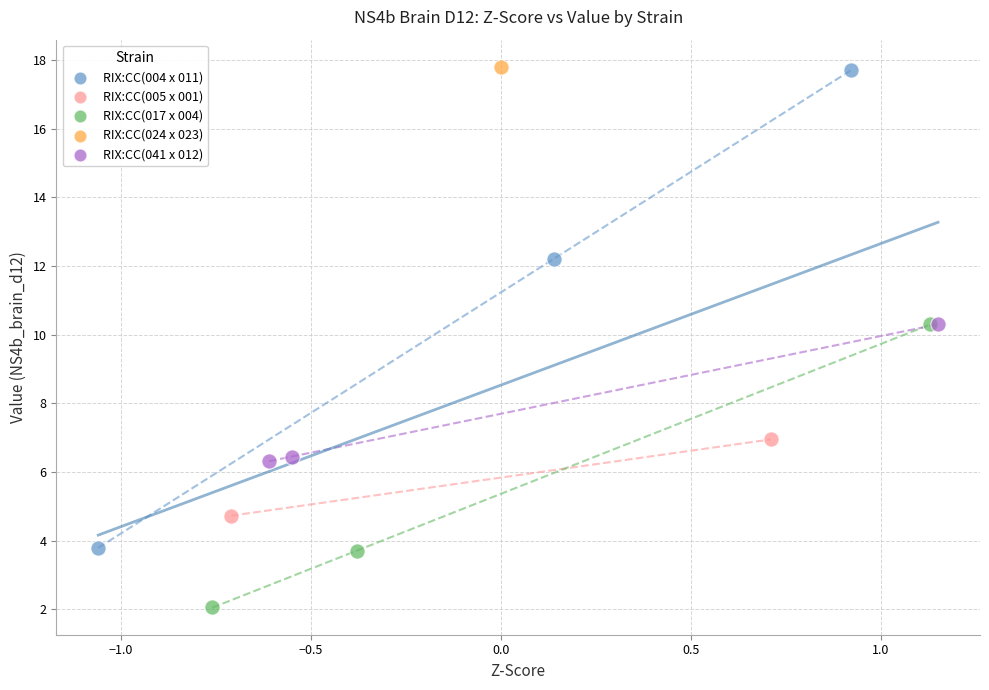

What are all the series names shown in the legend?

RIX:CC(004 x 011), RIX:CC(005 x 001), RIX:CC(017 x 004), RIX:CC(024 x 023), RIX:CC(041 x 012)